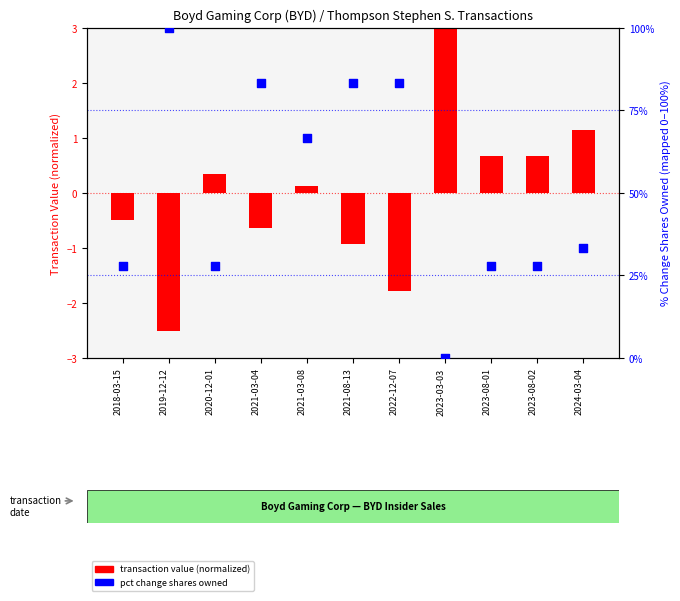

Approximately how many times larger is the value at 2020-12-01 compared to 2023-08-01?

1.0